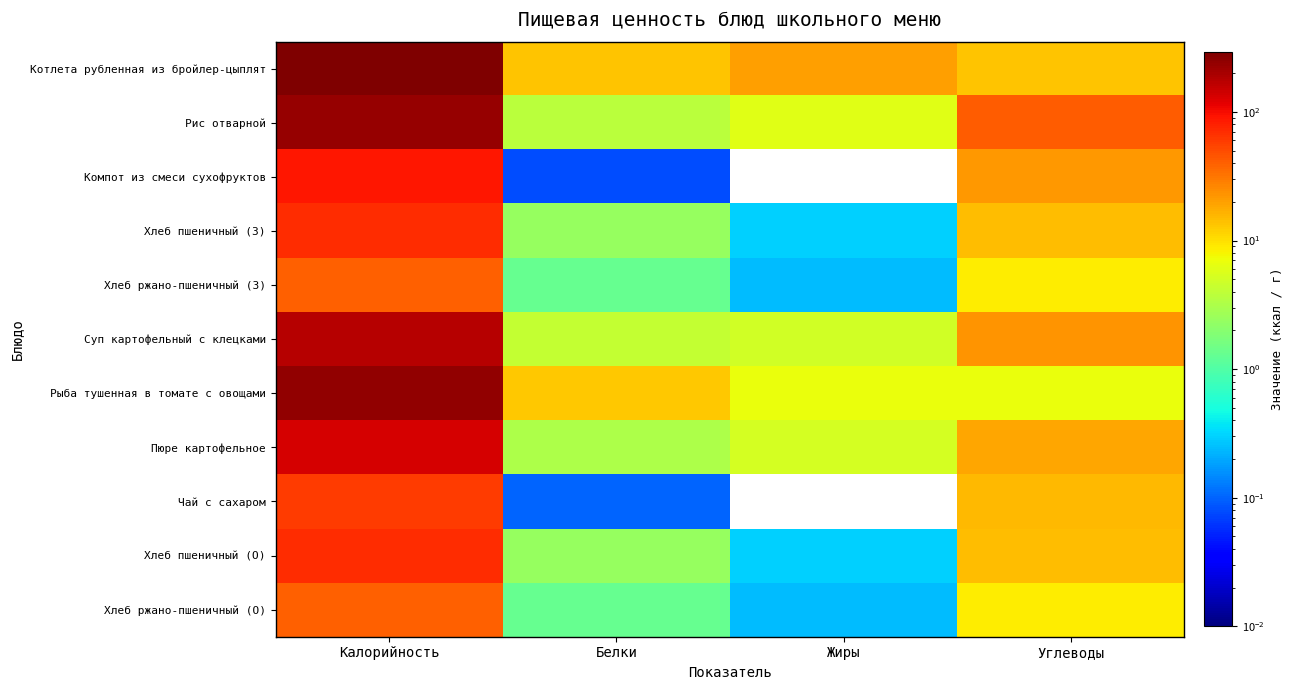

At how many categories does at least one series exceed 229?

1